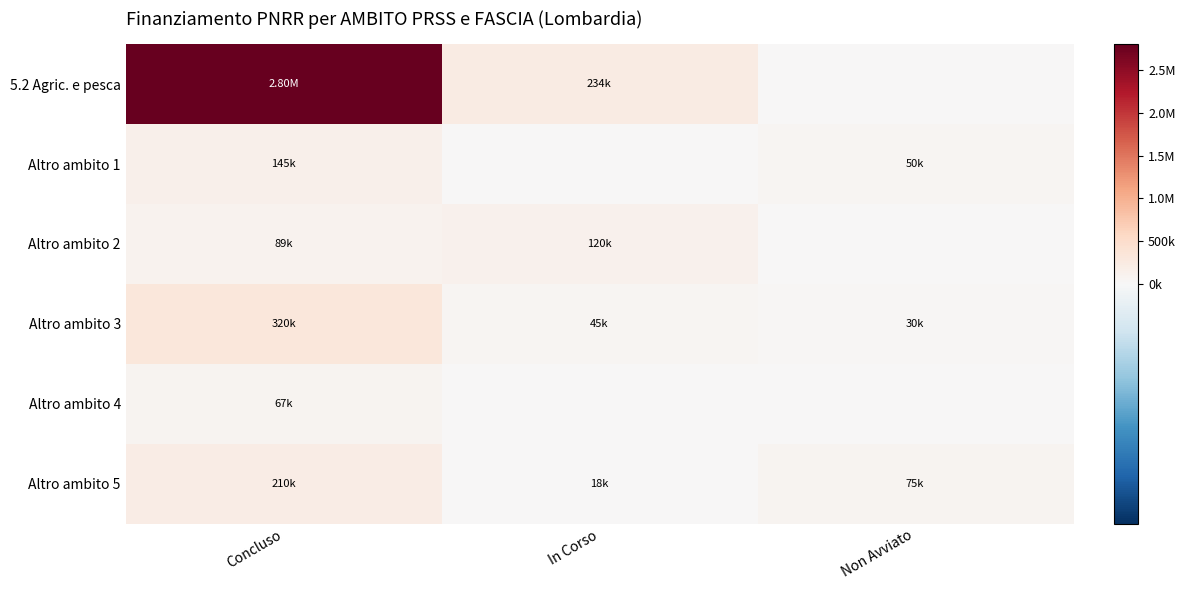

Count the number of data series in this chart.

6